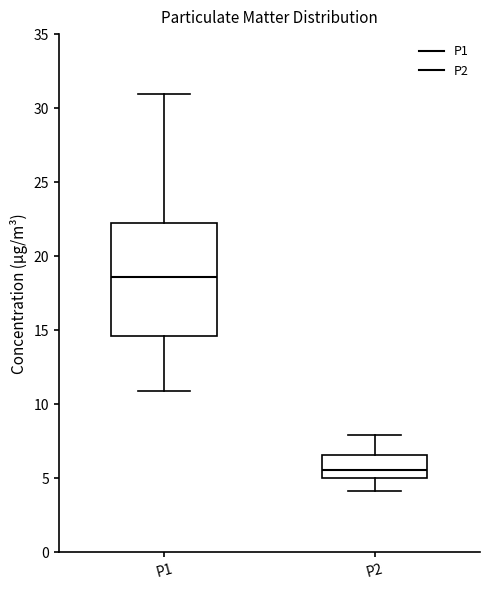

Which box's median line is the highest?

P1